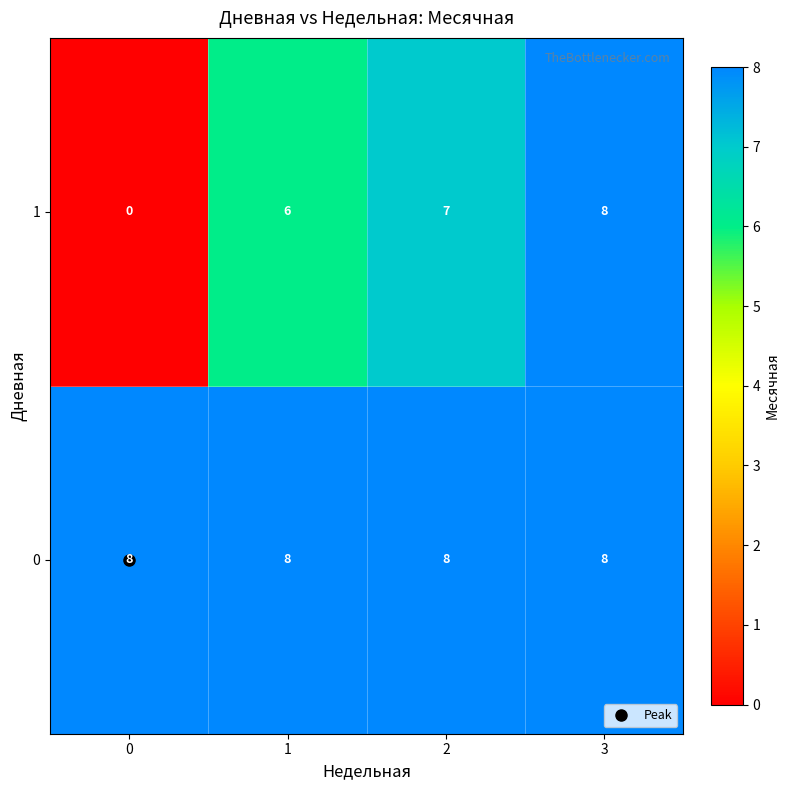

What is the spread (max minus min) of values at 0?

8